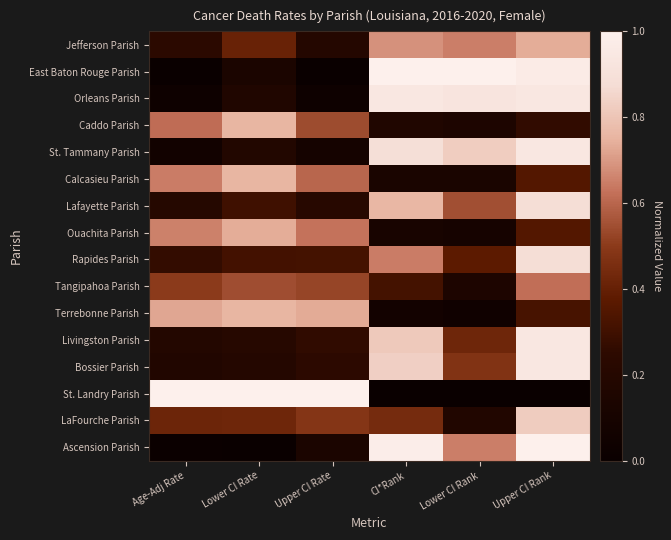

At which category is the sum across all series the highest?

Upper CI Rank